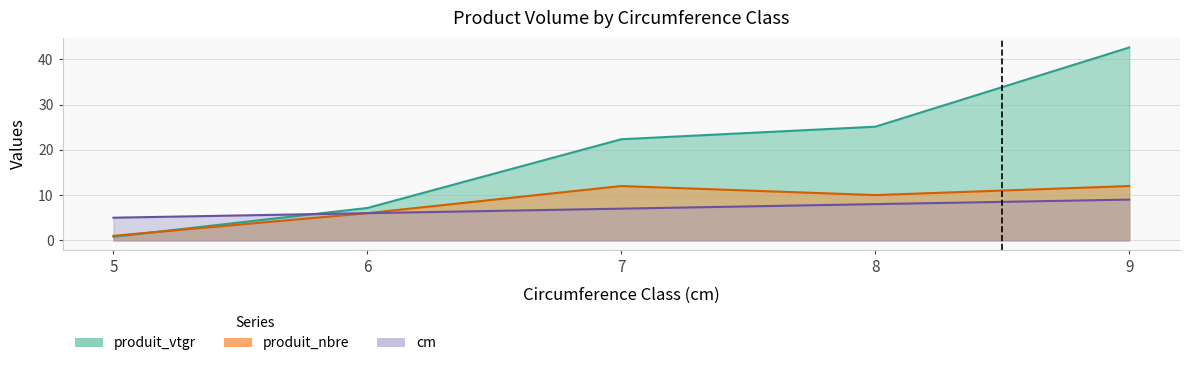

Where is the first local minimum for produit_nbre?

8